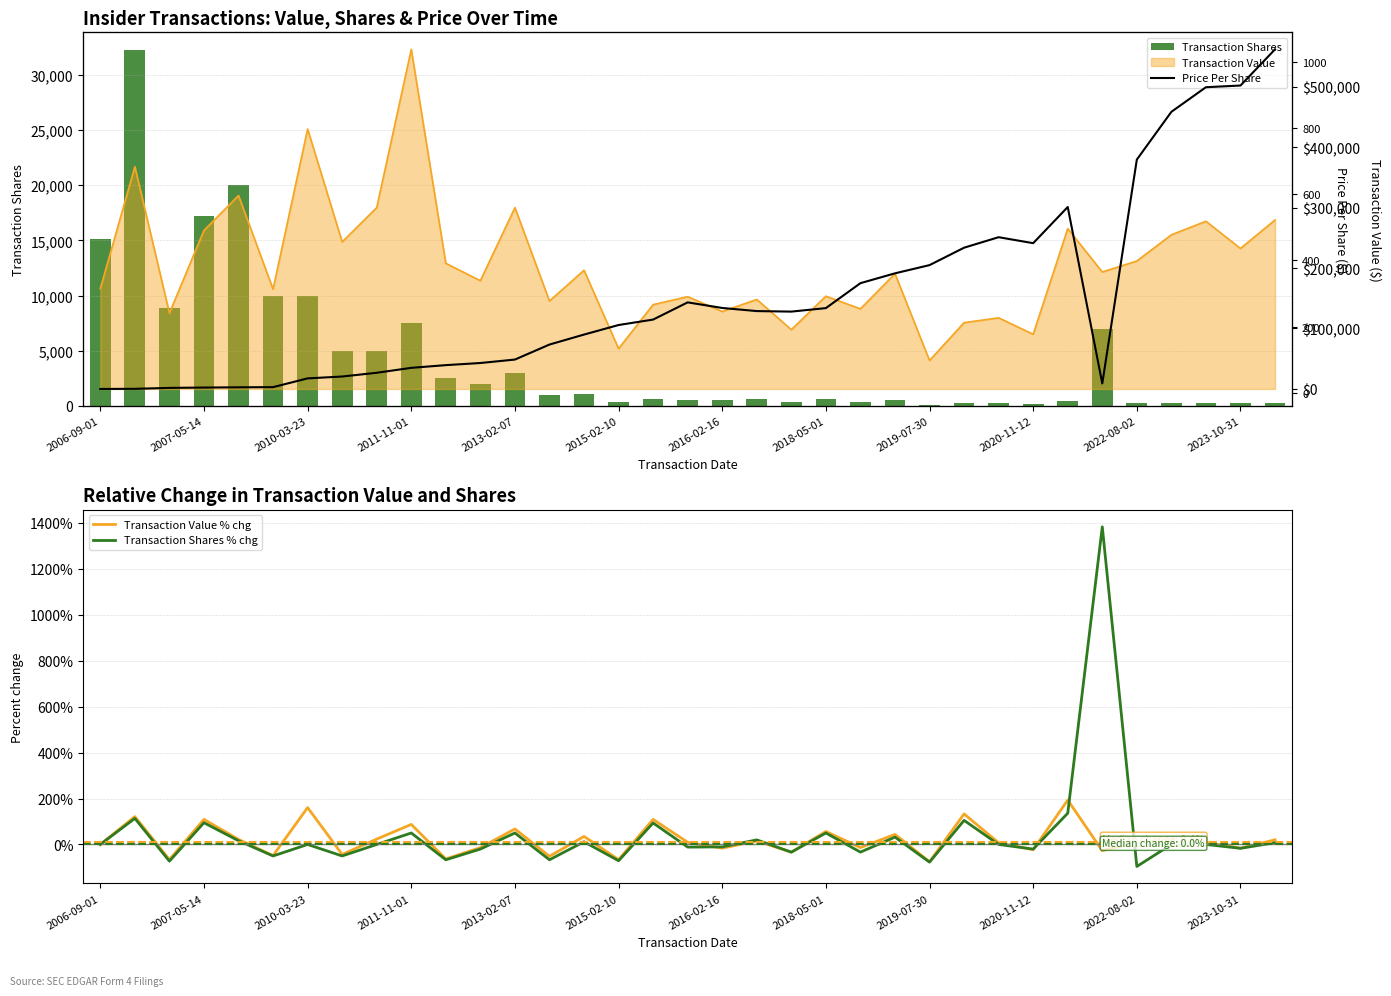

Reading left to right, what are all the values shown in this chart?

Transaction Shares: 15100.0	32241.0	8835.0	17197.0	20000.0	10000.0	10000.0	5000.0	5000.0	7500.0	2500.0	2000.0	3000.0	1000.0	1118.0	326.0	631.0	559.0	500.0	600.0	400.0	600.0	400.0	528.0	122.0	250.0	250.0	200.0	472.0	7000.0	300.0	300.0	300.0	250.0	269.0
Transaction Value % chg: 0.0	121.3	-65.9	109.1	22.0	-48.4	160.6	-43.4	23.4	87.3	-63.0	-13.8	67.5	-51.5	35.0	-66.0	109.2	9.4	-16.1	15.6	-33.8	56.5	-13.6	43.9	-75.3	132.9	7.3	-23.1	193.1	-27.0	9.4	20.5	8.8	-16.2	20.3
Transaction Shares % chg: 0.0	113.5	-72.6	94.6	16.3	-50.0	0.0	-50.0	0.0	50.0	-66.7	-20.0	50.0	-66.7	11.8	-70.8	93.6	-11.4	-10.6	20.0	-33.3	50.0	-33.3	32.0	-76.9	104.9	0.0	-20.0	136.0	1383.1	-95.7	0.0	0.0	-16.7	7.6
Price Per Share: 11.0	11.4	14.2	15.3	16.0	16.5	43.0	48.6	60.0	74.9	83.1	89.5	100.0	145.4	175.7	204.5	221.1	273.1	256.2	246.8	245.2	255.8	331.3	361.1	385.9	438.7	470.5	452.3	561.8	27.6	705.5	850.1	924.6	929.7	1039.3